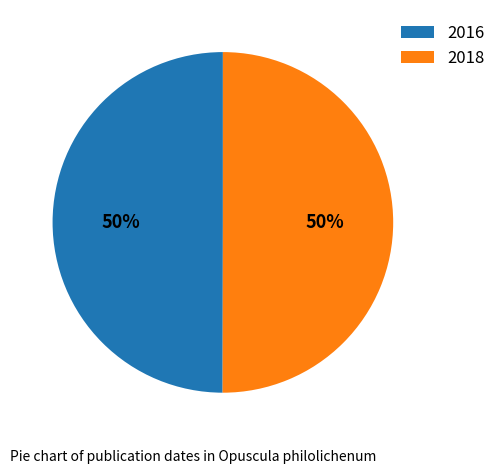

What percentage is the 2018 slice, to the nearest percent?

50%